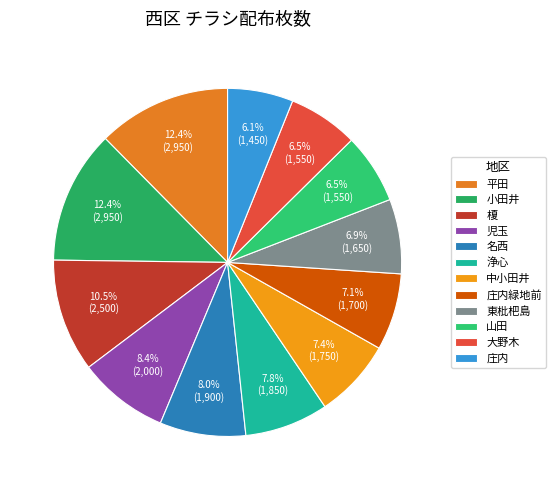

Is there a majority slice in this chart?

No